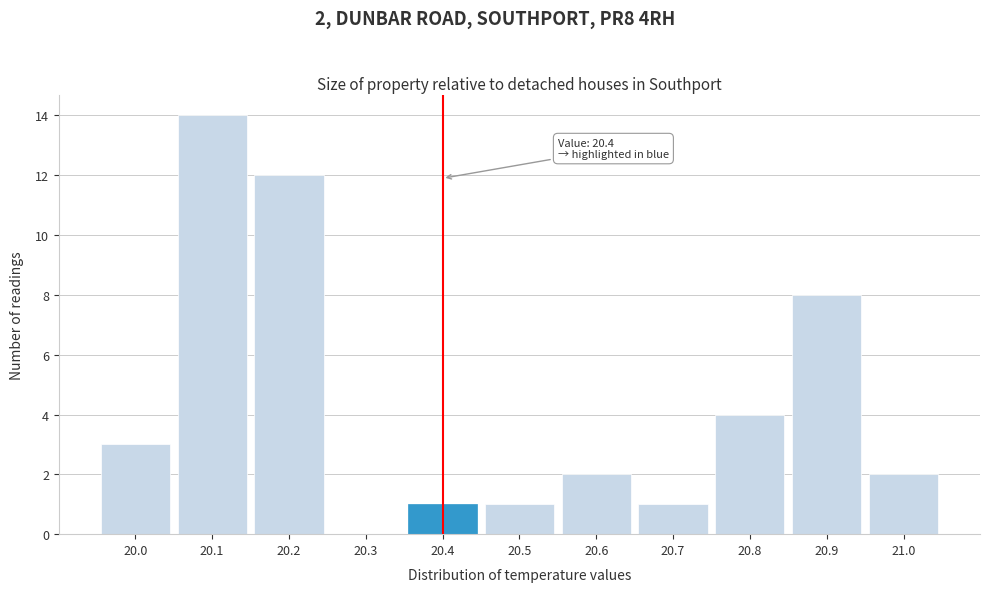

Over which range of the x-axis is the bar tallest?

20.05 to 20.15